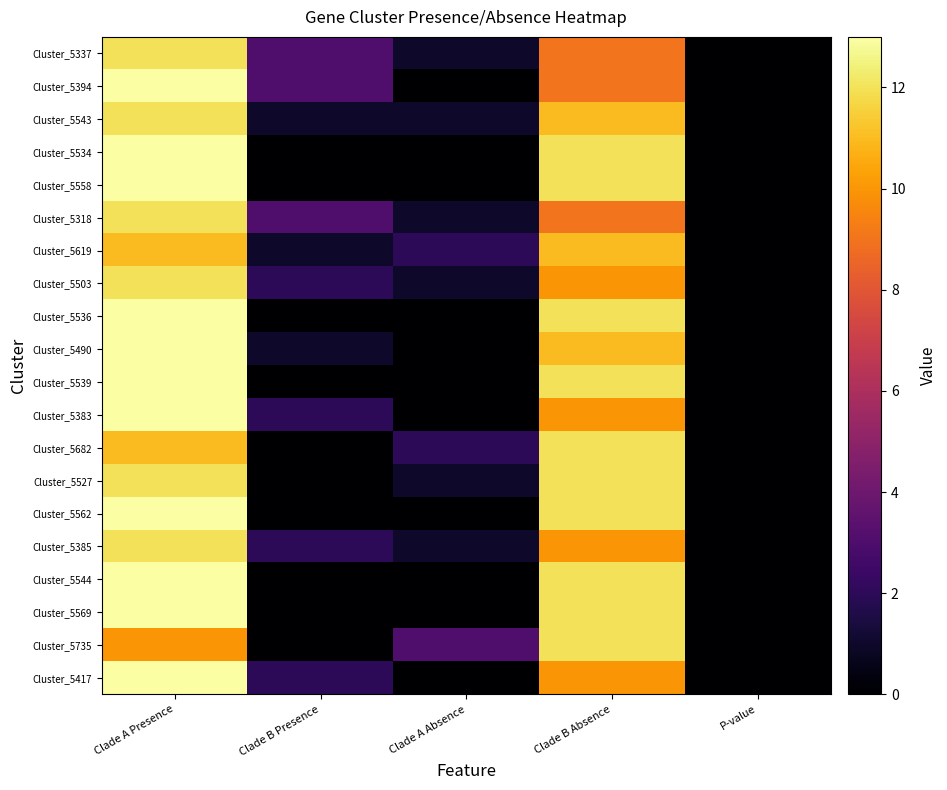

At Clade A Presence, list the series in order from smallest to largest.

Cluster_5735, Cluster_5682, Cluster_5619, Cluster_5385, Cluster_5527, Cluster_5503, Cluster_5318, Cluster_5543, Cluster_5337, Cluster_5417, Cluster_5569, Cluster_5544, Cluster_5562, Cluster_5383, Cluster_5539, Cluster_5490, Cluster_5536, Cluster_5558, Cluster_5534, Cluster_5394